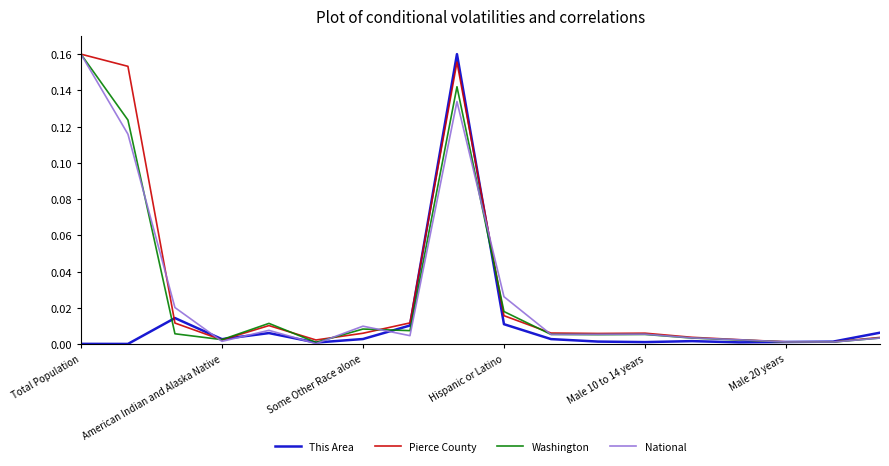

True or false: National and This Area intersect in this chart.

True